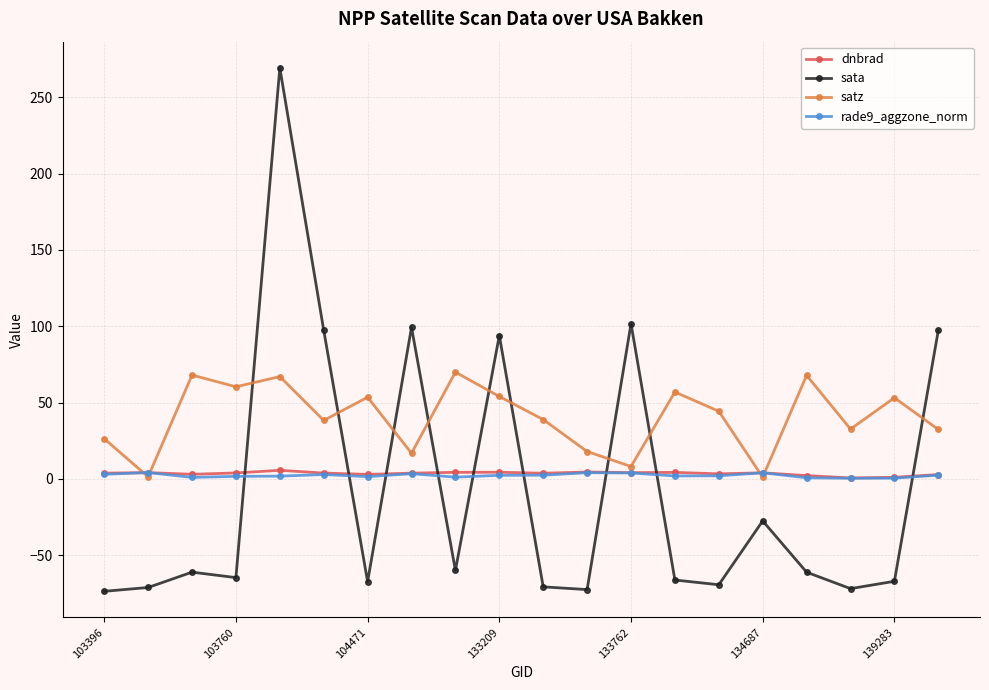

After their last crossing, which series has the higher values: dnbrad or sata?

sata